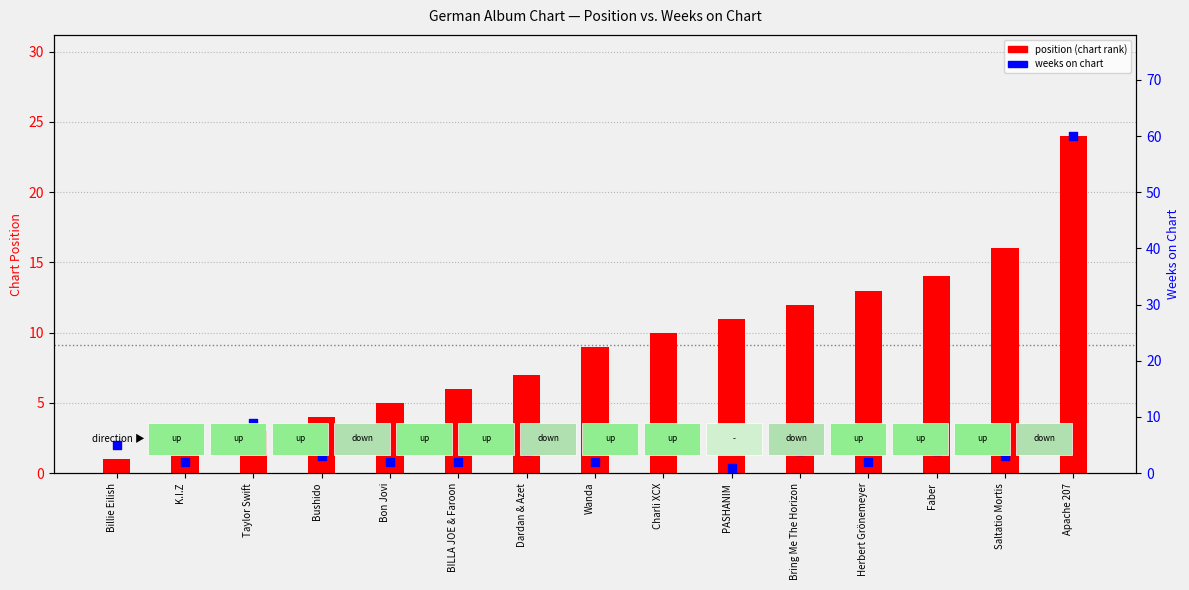

Which series has the widest spread of Y values?

weeks on chart